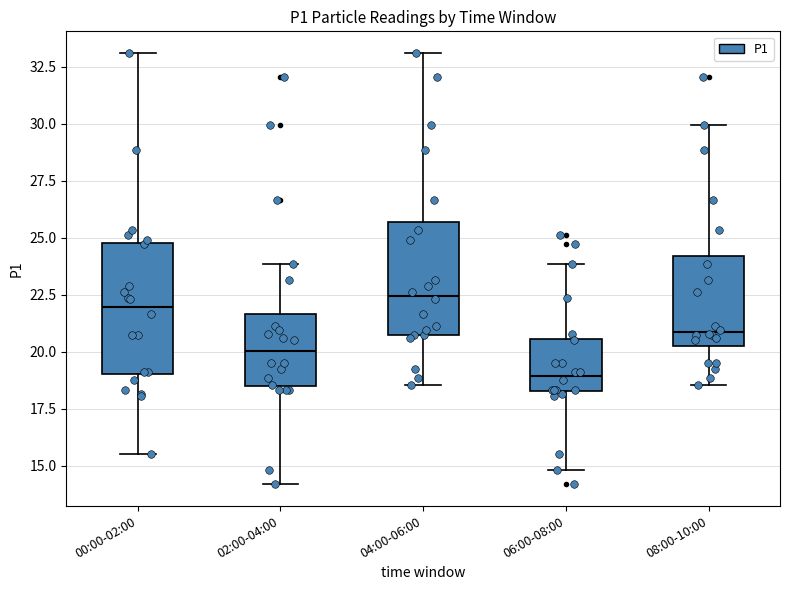

Which box is the tallest, from its lower edge to its upper edge?

00:00-02:00